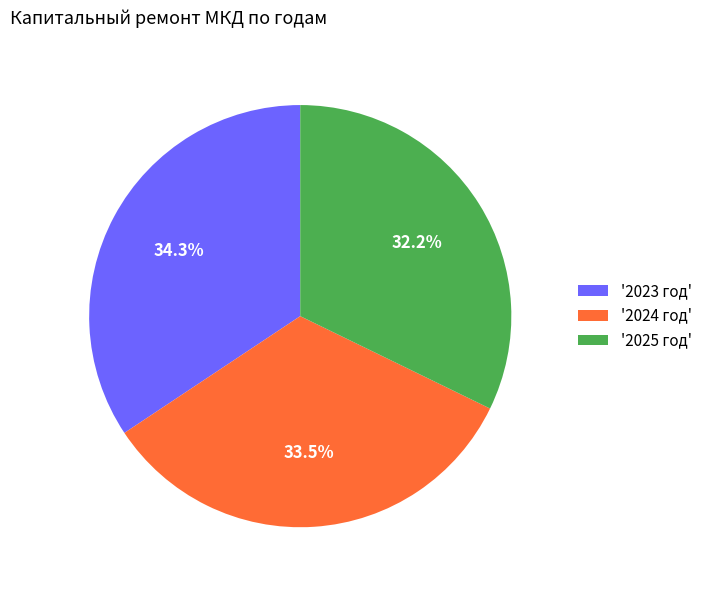

To the nearest percent, what is the average slice percentage?

33%